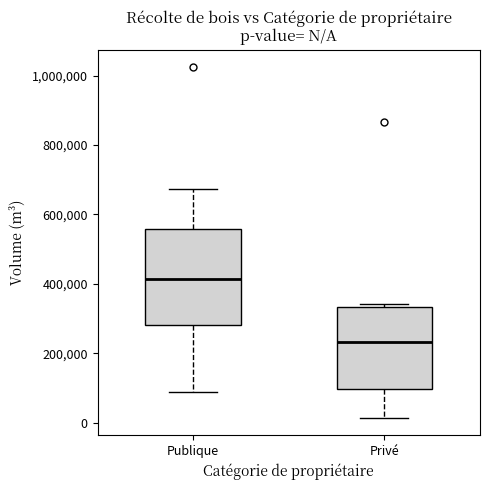

Which box is the tallest, from its lower edge to its upper edge?

Publique